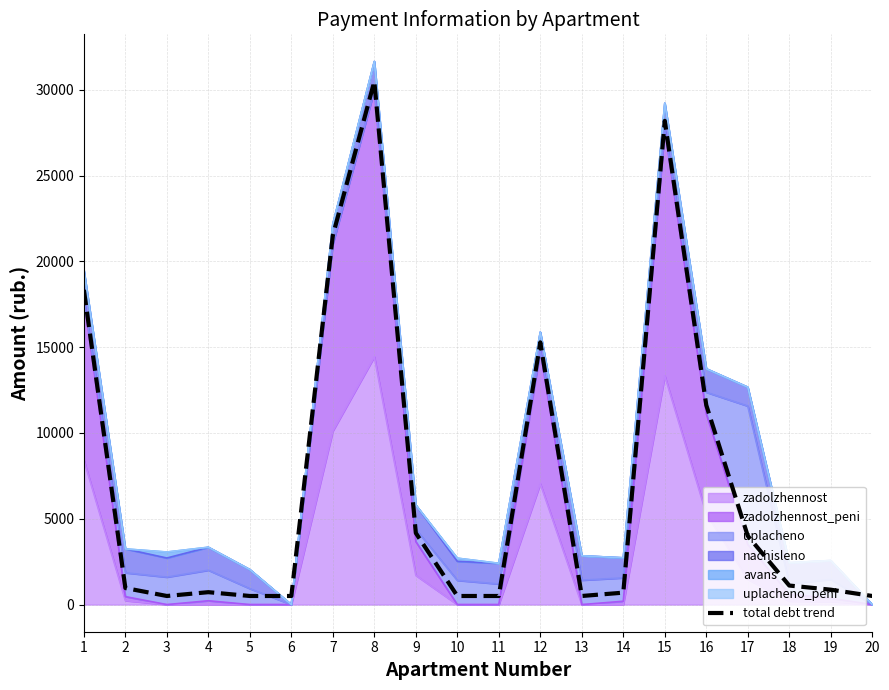

Which category has the lowest value across all series?

3